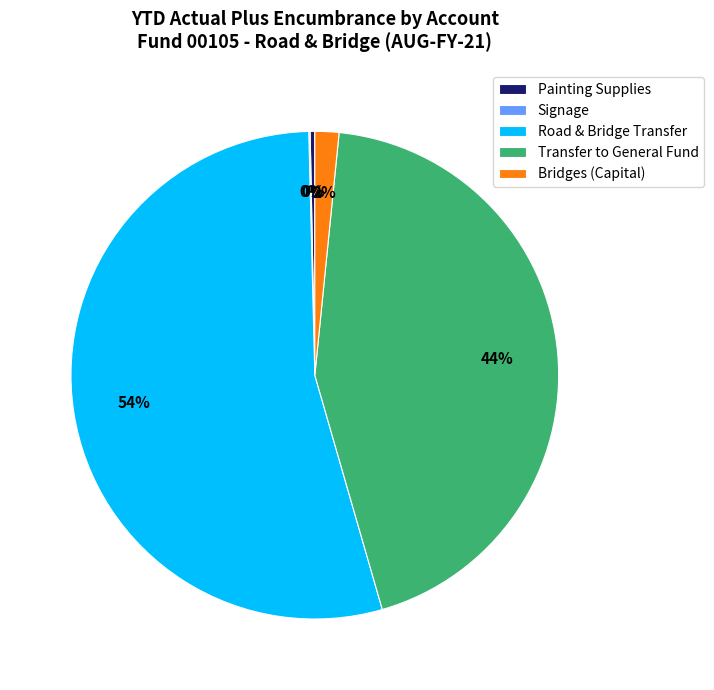

What is the largest slice in the pie chart?

Road & Bridge Transfer